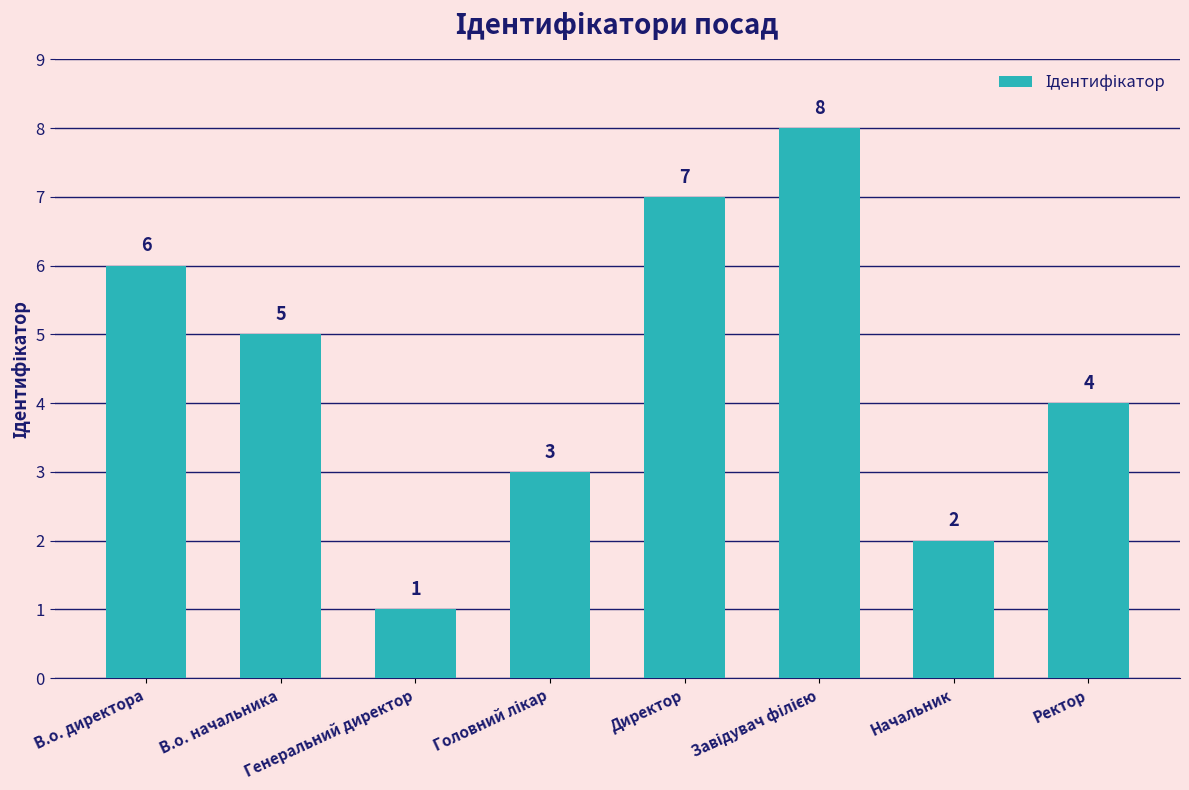

How many bars are there in total?

8